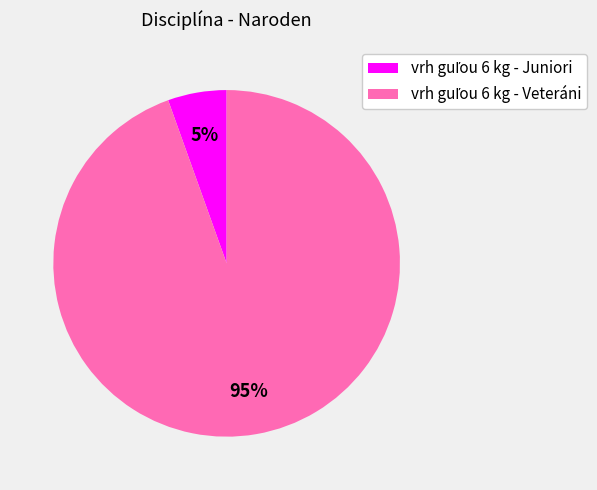

Is there any slice that represents more than half of the pie?

Yes